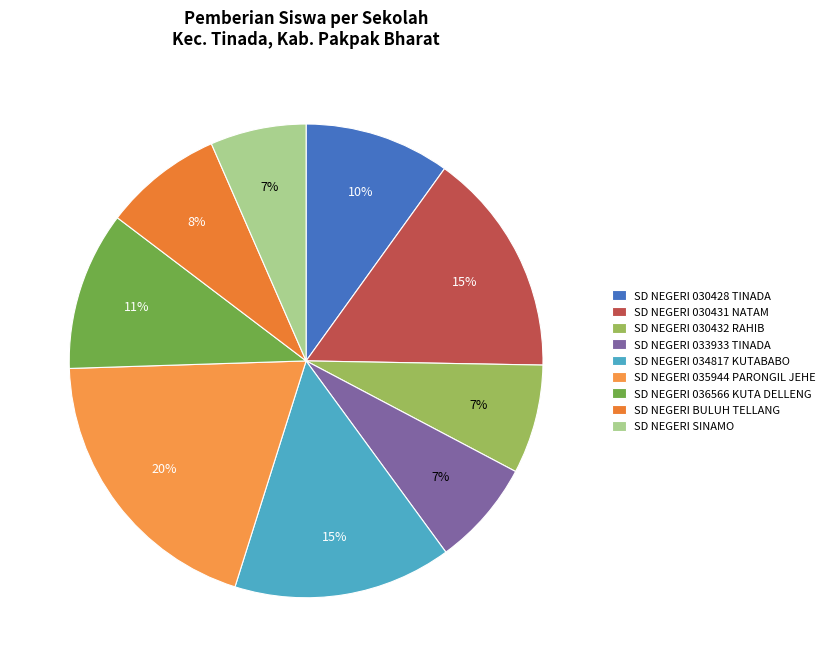

How many slices are in this pie chart?

9